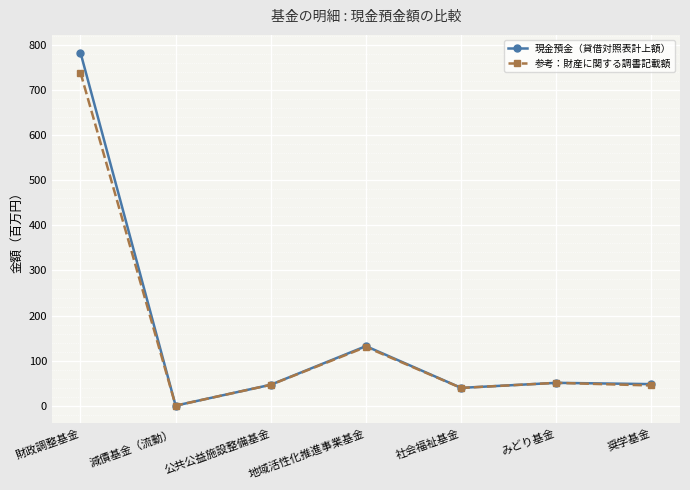

Is it true that 参考：財産に関する調書記載額 equals 130.6 at 地域活性化推進事業基金?

True